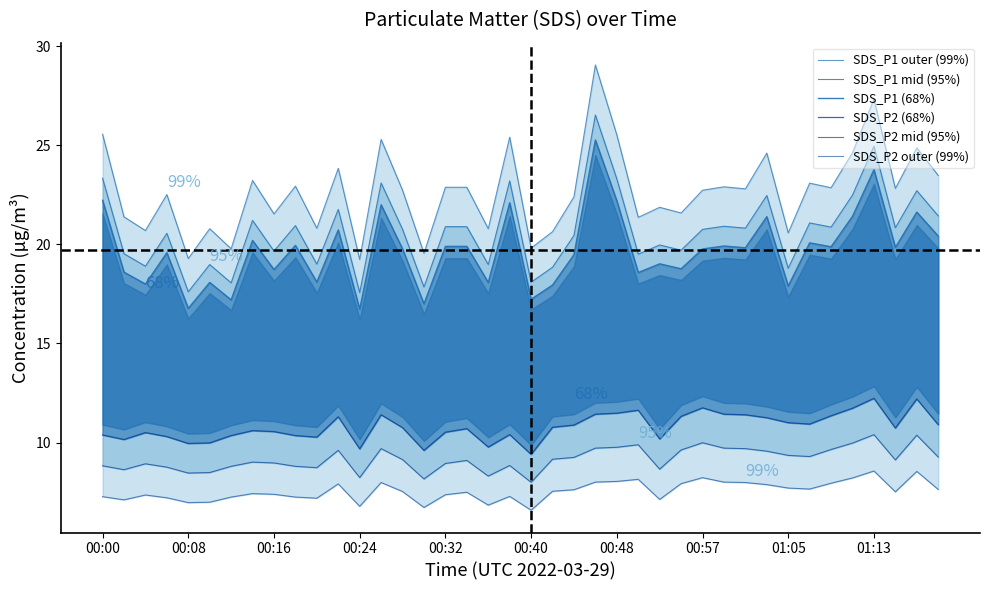

Which series has the widest spread of values?

SDS_P1 outer (99%)